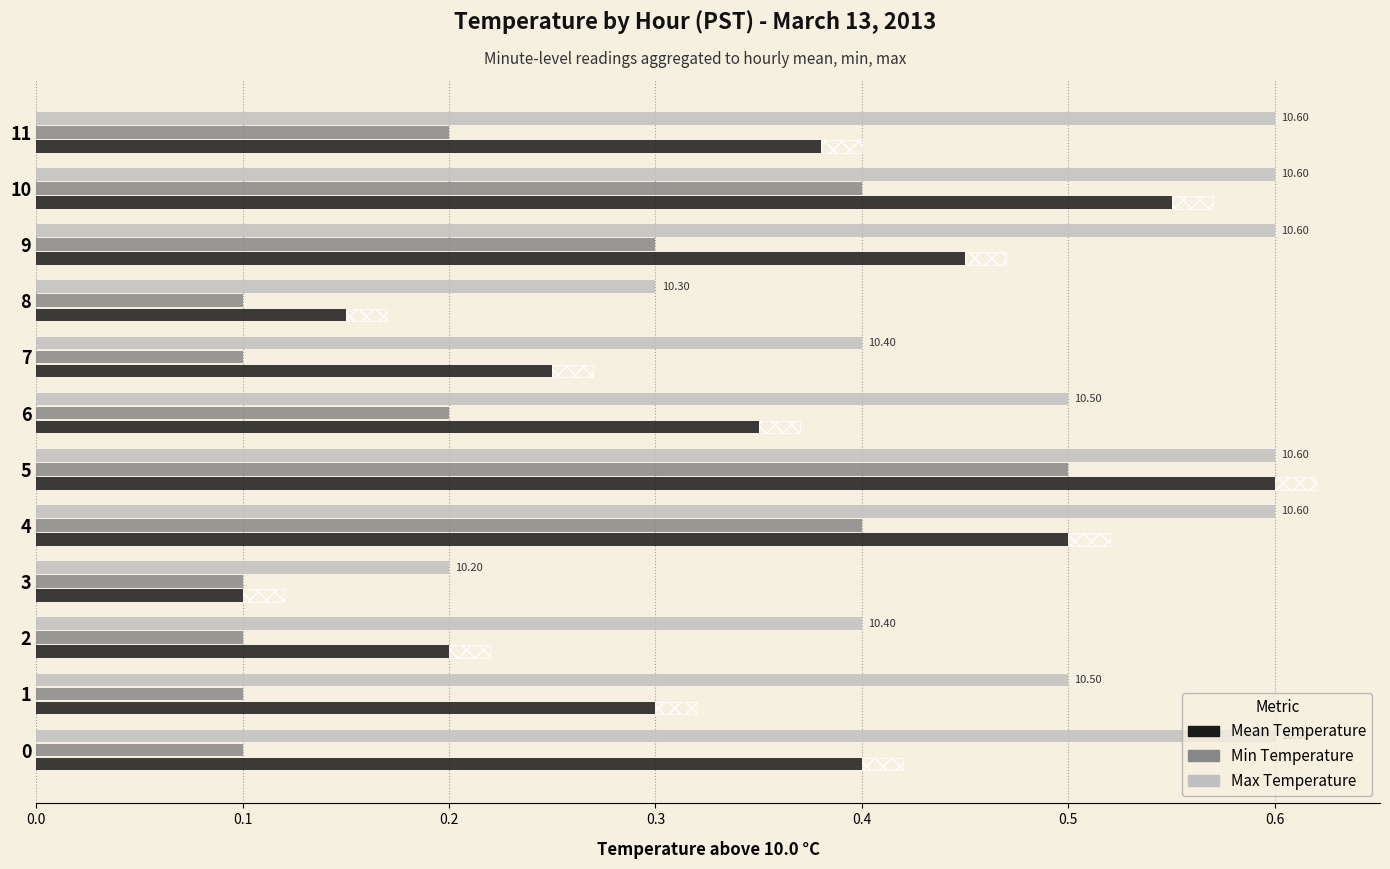

How many distinct data groups are displayed?

3